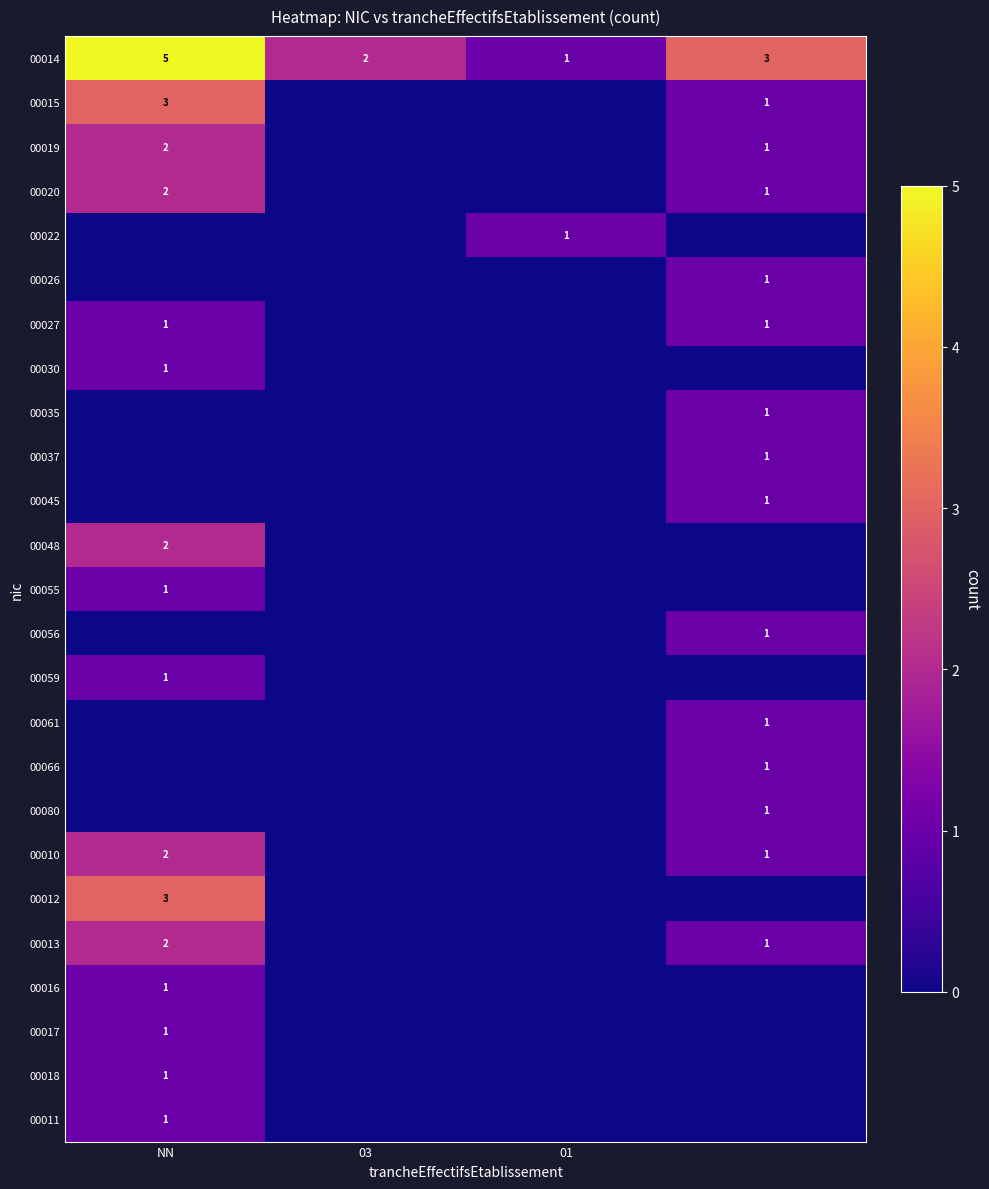

Rank the series by their maximum value, from highest to lowest.

00014, 00015, 00012, 00019, 00020, 00048, 00010, 00013, 00022, 00026, 00027, 00030, 00035, 00037, 00045, 00055, 00056, 00059, 00061, 00066, 00080, 00016, 00017, 00018, 00011